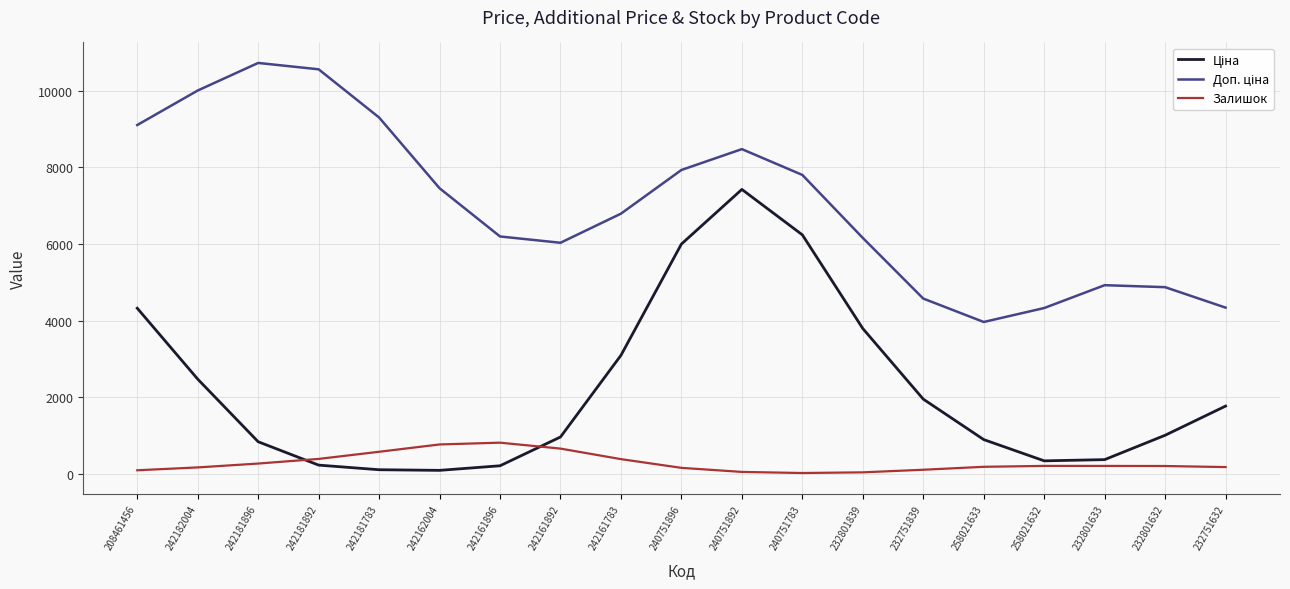

The Залишок series shows 103.0 at 232751839. True or false?

True